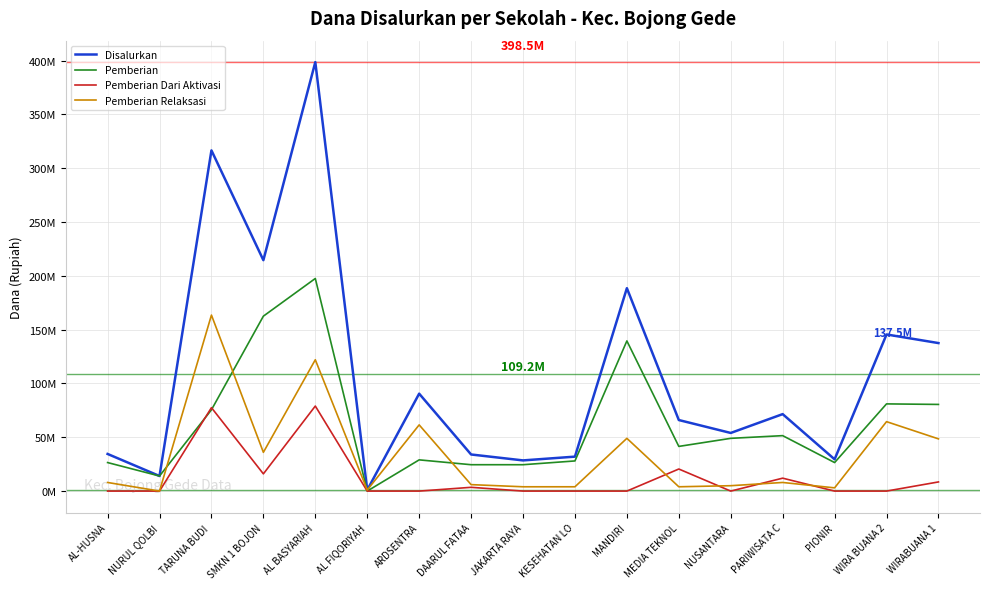

Reading left to right, what are all the values shown in this chart?

Disalurkan: 34500000	14000000	316500000	214500000	398500000	1000000	90500000	34000000	28500000	32000000	188500000	66000000	54000000	71500000	29500000	145500000	137500000
Pemberian: 26500000	14000000	75500000	162500000	197500000	0	29000000	24500000	24500000	28000000	139500000	41500000	49000000	51500000	26500000	81000000	80500000
Pemberian Dari Aktivasi: 0	0	77500000	16000000	79000000	0	0	3500000	0	0	0	20500000	0	12000000	0	0	8500000
Pemberian Relaksasi: 8000000	0	163500000	36000000	122000000	1000000	61500000	6000000	4000000	4000000	49000000	4000000	5000000	8000000	3000000	64500000	48500000